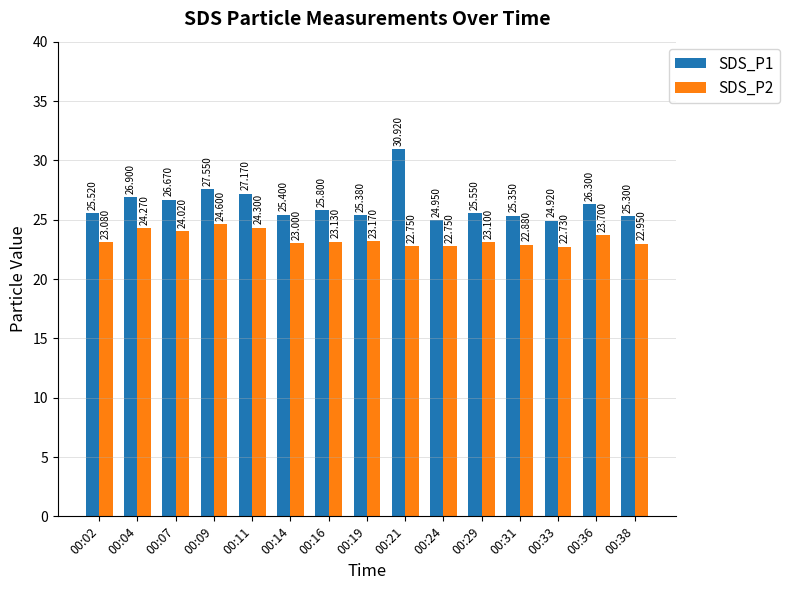

The SDS_P1 series shows 25.3 at 00:38. True or false?

True